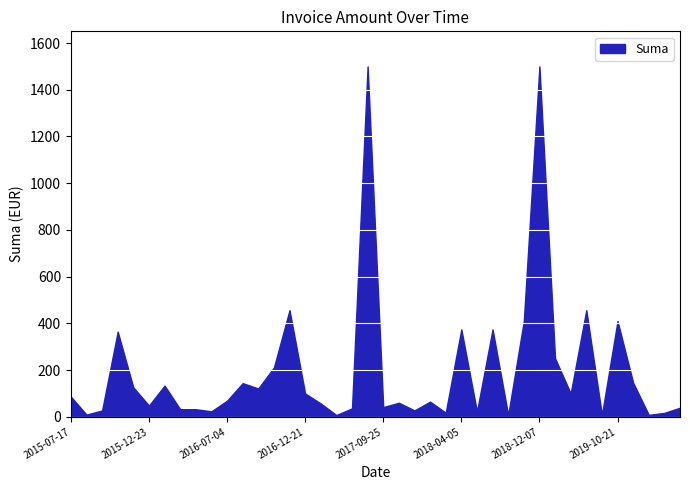

What is the maximum value shown in the chart?

1500.0